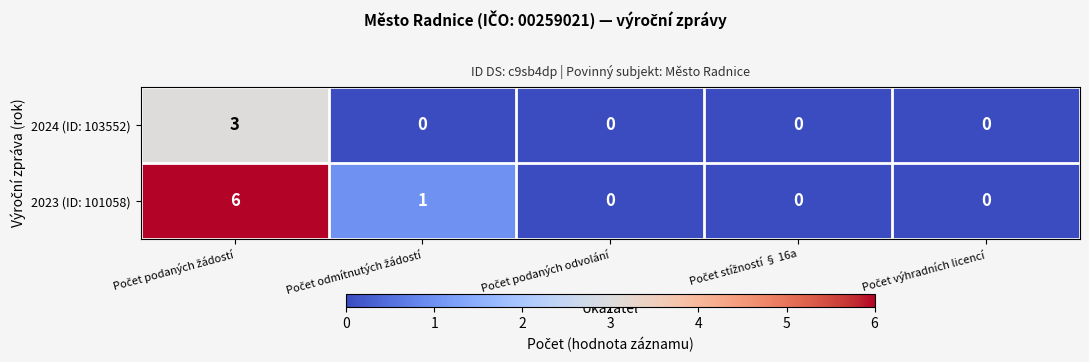

Which series has the largest total across all categories?

2023 (ID: 101058)